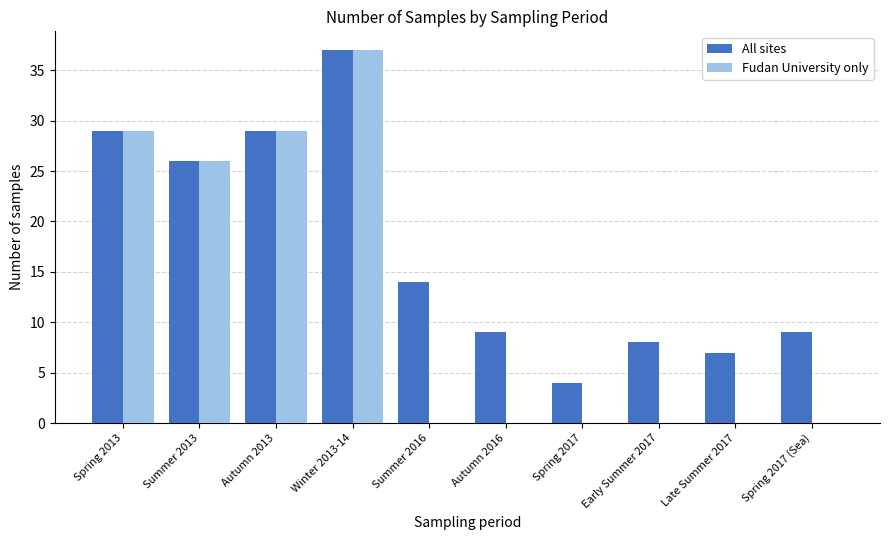

Where is Fudan University only nearest to the value 18?

Summer 2013